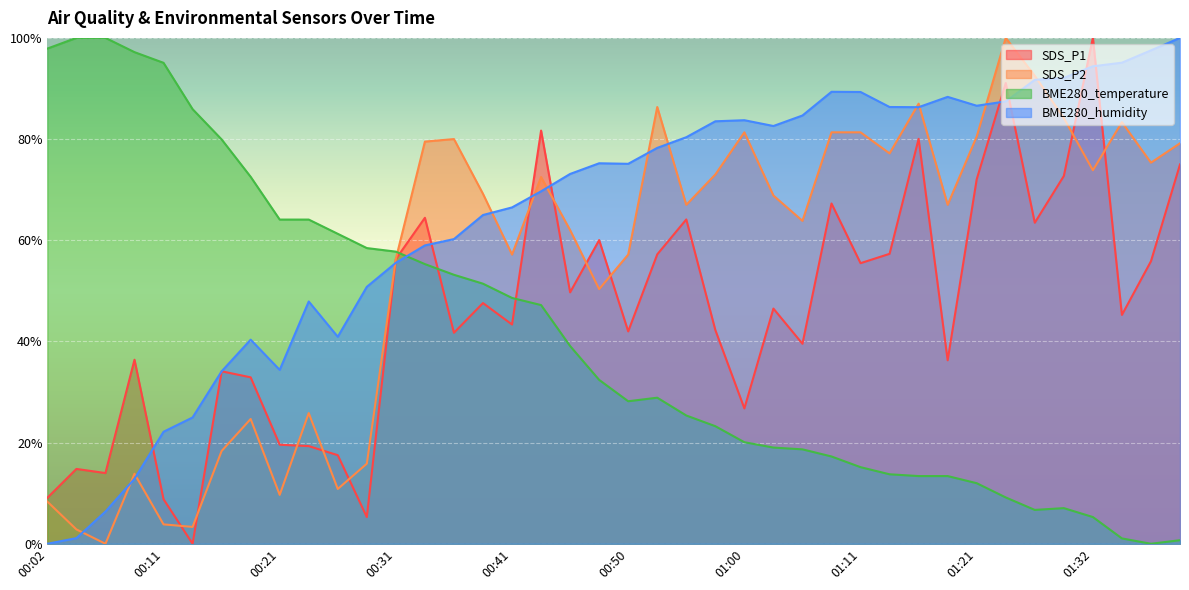

At which category does BME280_humidity reach its first local peak?

00:19